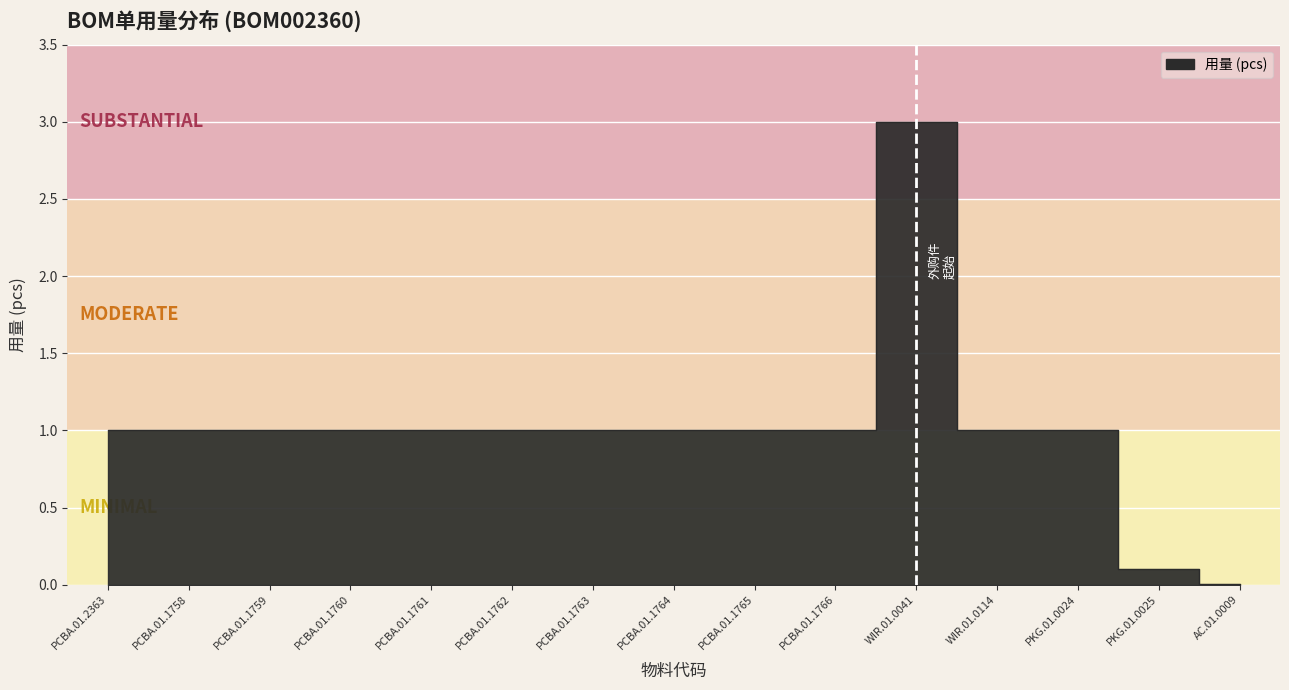

Where does the data first go above 1?

WIR.01.0041